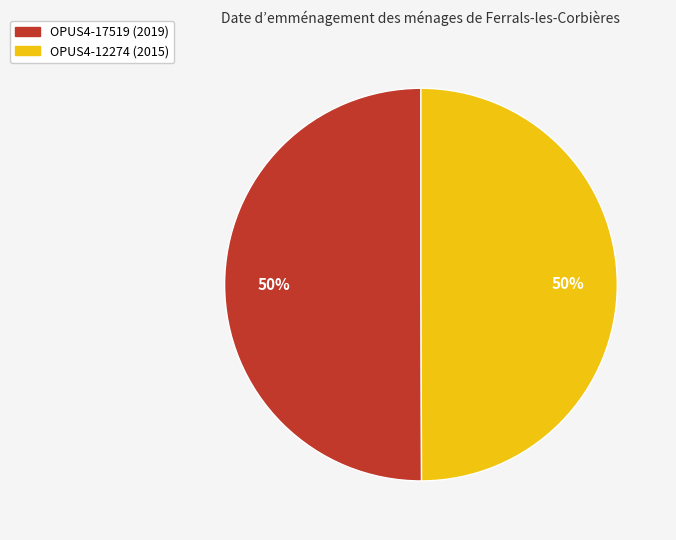

What is the ratio of the value at OPUS4-17519 to the value at OPUS4-12274?

1.0